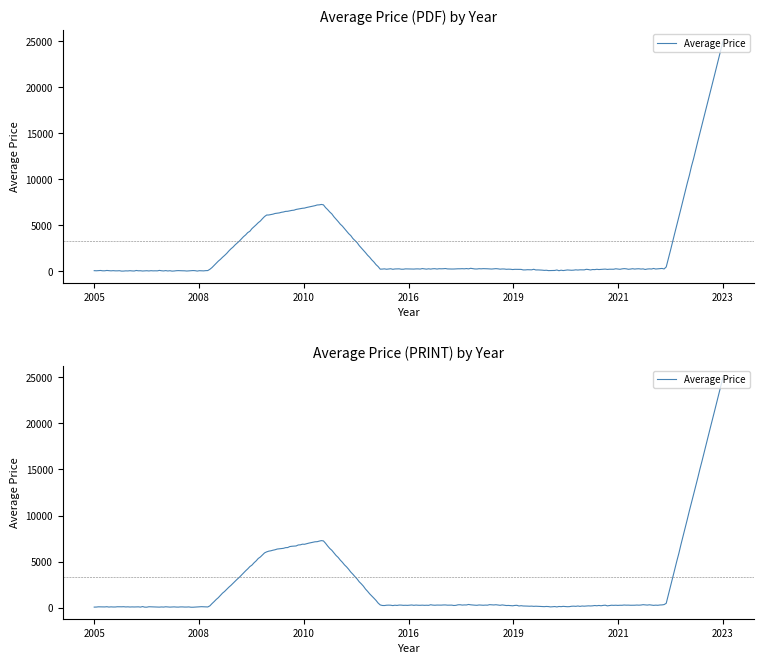

True or false: Price (PDF) and Price (PRINT) intersect in this chart.

False